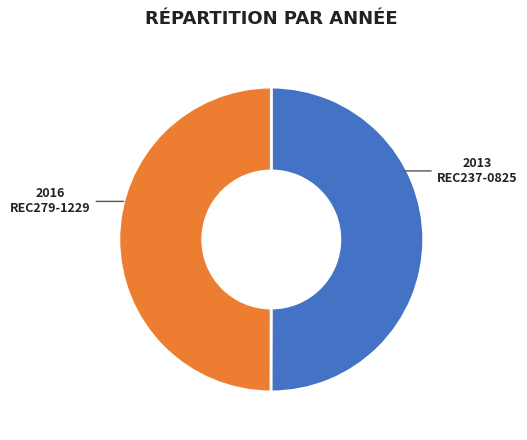

Is the sum of REC237-0825 and REC279-1229 greater than half?

Yes